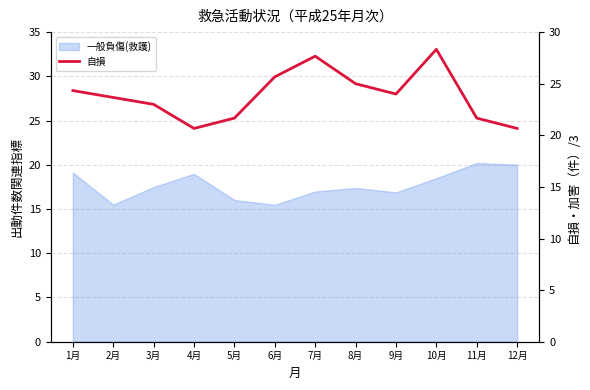

What is the smallest value displayed?

20.7